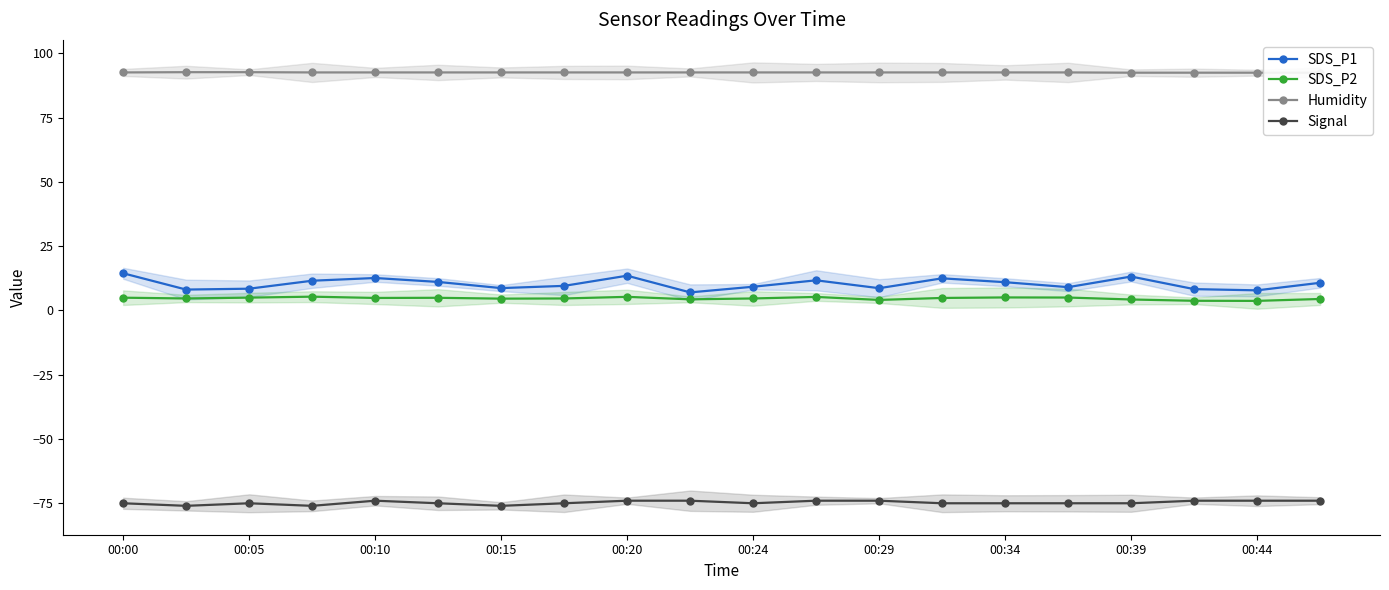

How many lines are shown in the chart?

4